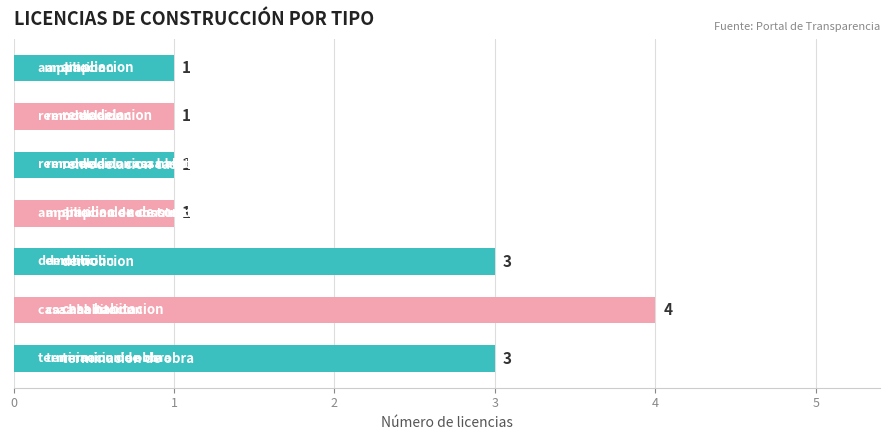

Count the number of data series in this chart.

1